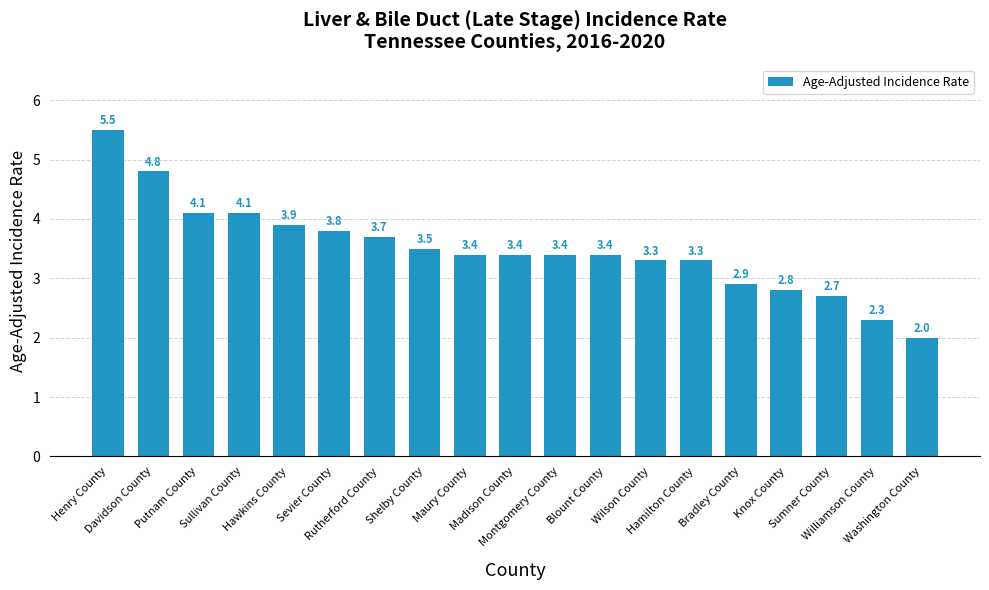

Reading left to right, transcribe all the data shown in this chart.

Henry County=5.5	Davidson County=4.8	Putnam County=4.1	Sullivan County=4.1	Hawkins County=3.9	Sevier County=3.8	Rutherford County=3.7	Shelby County=3.5	Maury County=3.4	Madison County=3.4	Montgomery County=3.4	Blount County=3.4	Wilson County=3.3	Hamilton County=3.3	Bradley County=2.9	Knox County=2.8	Sumner County=2.7	Williamson County=2.3	Washington County=2.0